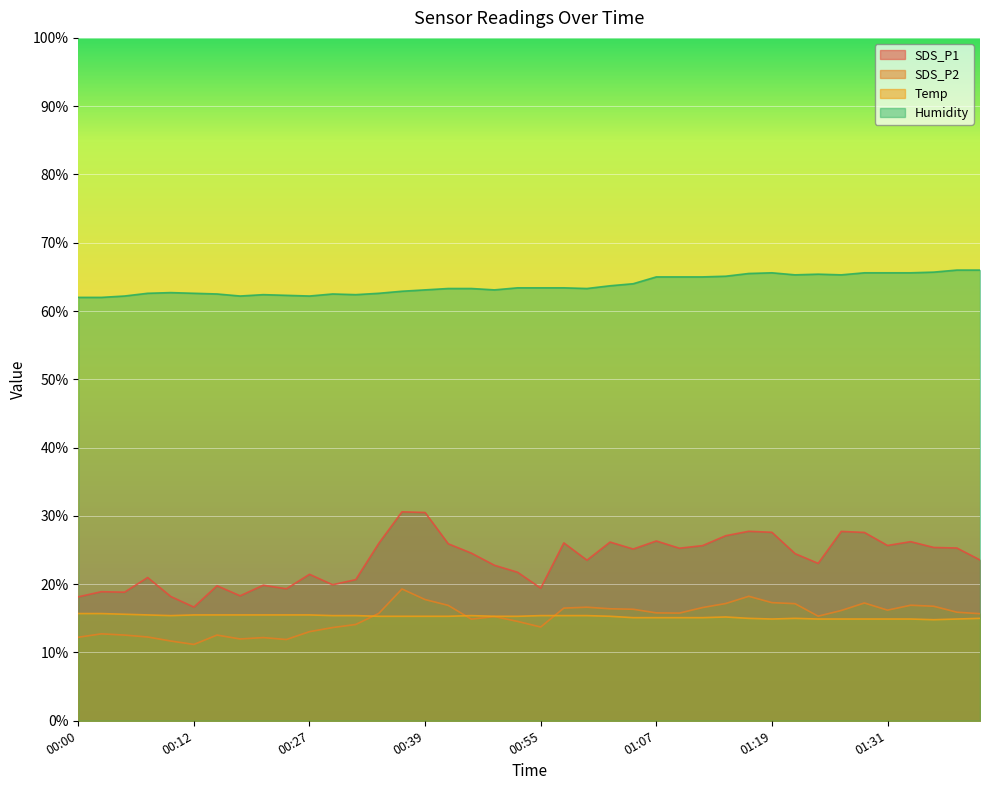

Does the chart display data point markers on the line(s)?

No